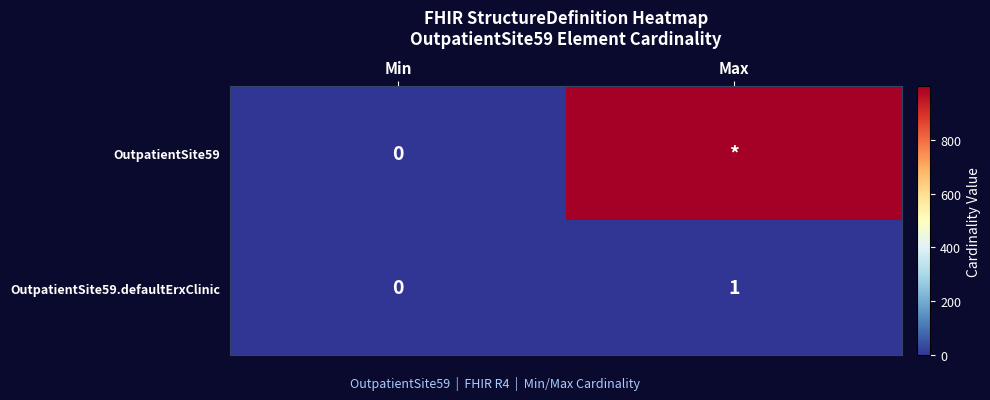

What is the maximum value for OutpatientSite59.defaultErxClinic?

1